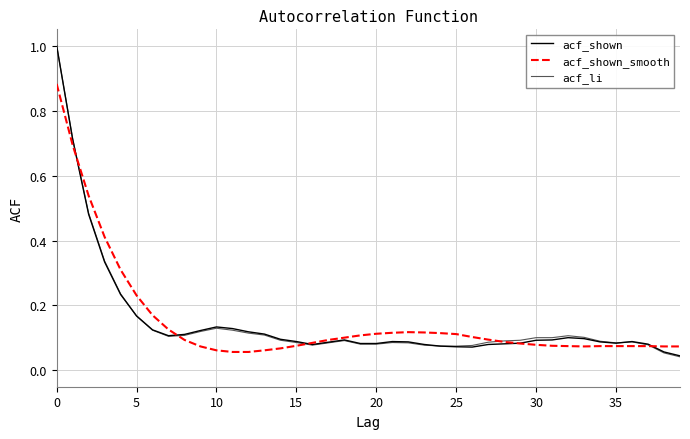

List the series in order of their peak value, lowest first.

acf_shown_smooth, acf_shown, acf_li